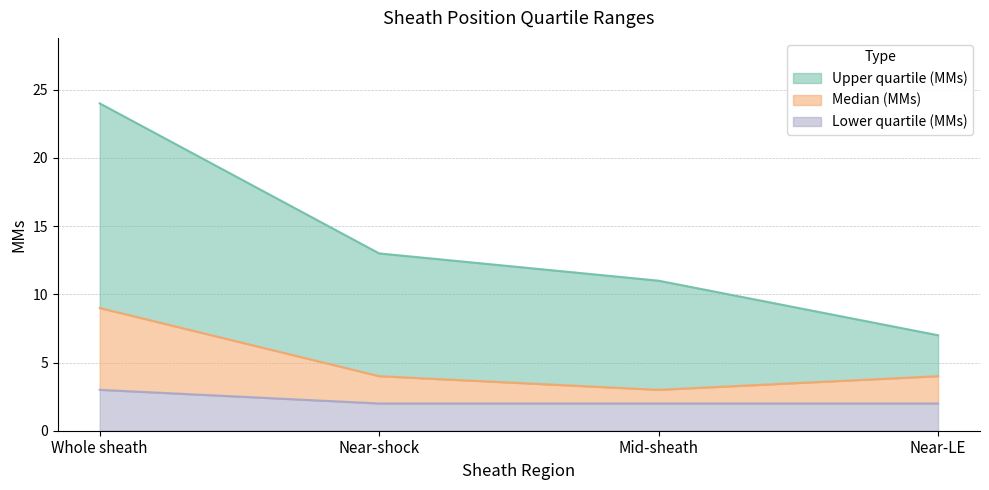

Reading left to right, transcribe all the data shown in this chart.

Lower quartile (MMs): 3	2	2	2
Median (MMs): 9	4	3	4
Upper quartile (MMs): 24	13	11	7